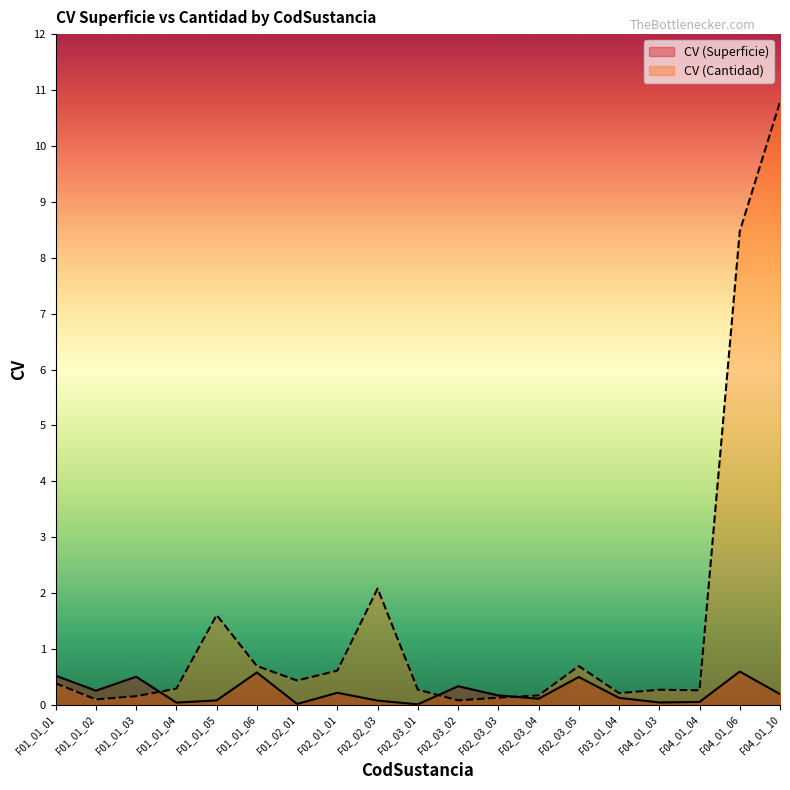

At which label does CV (Cantidad) reach its minimum?

F02_03_02